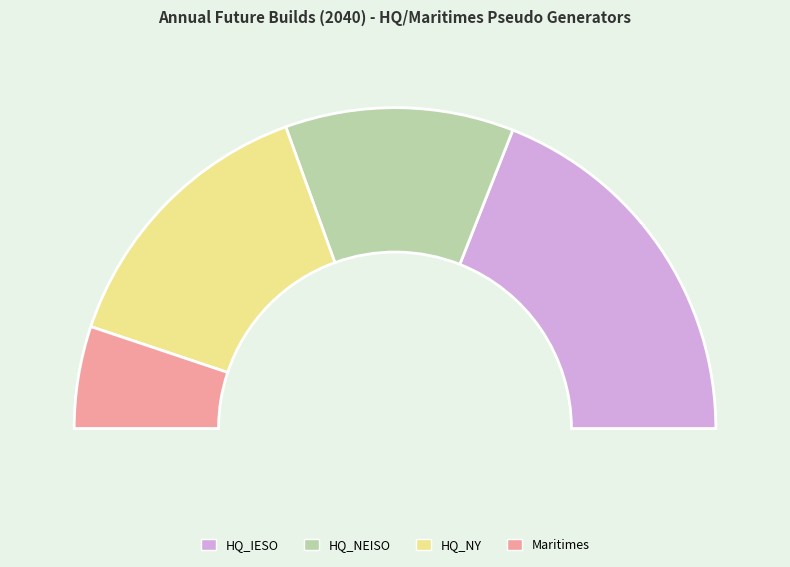

What percentage do Maritimes and HQ_IESO together represent?

48.3%